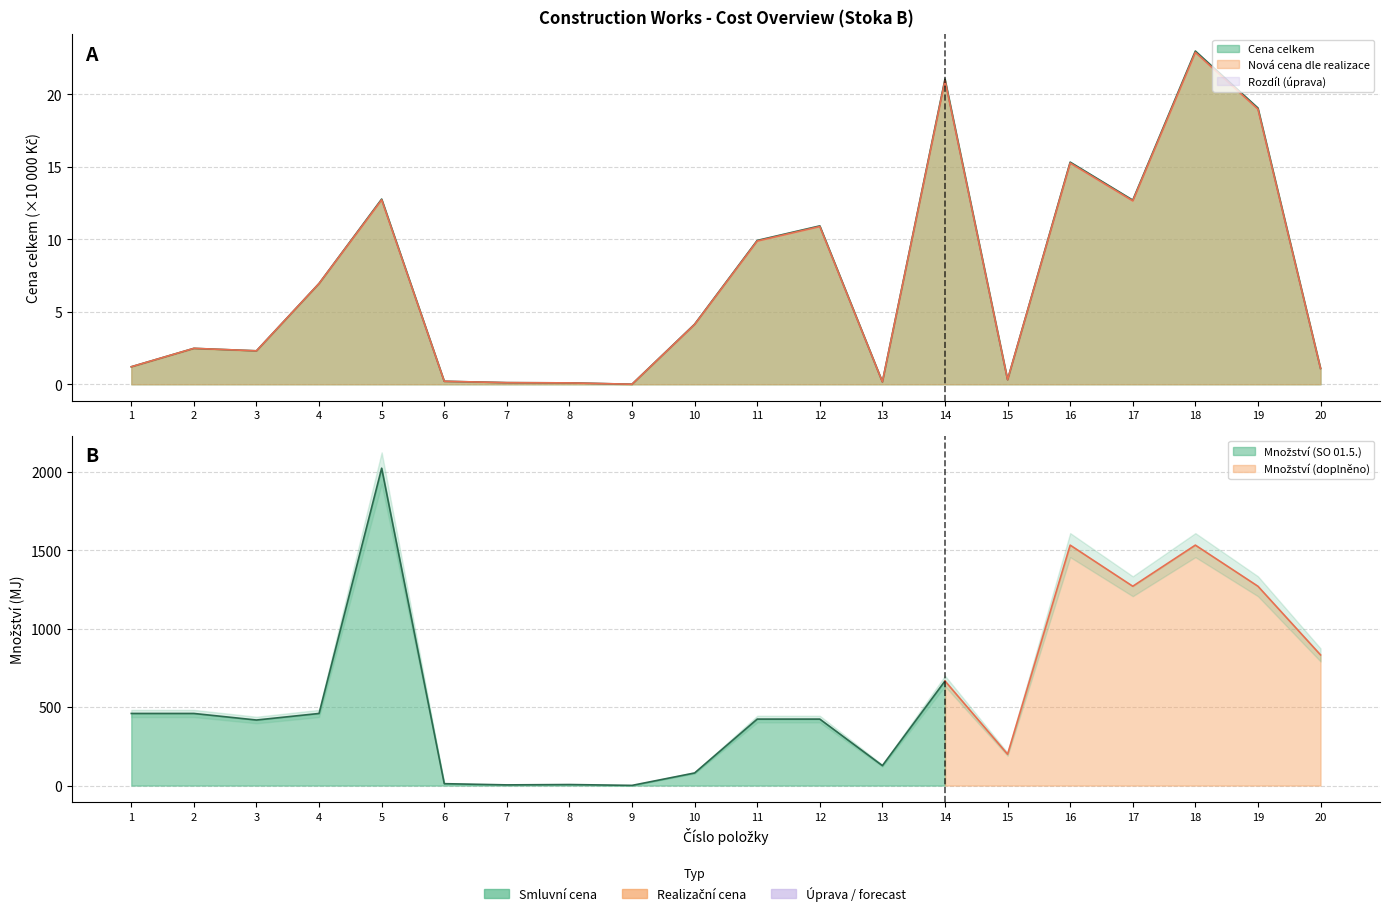

List the labels in order of Nova cena value, largest first.

18, 14, 19, 16, 5, 17, 12, 11, 4, 10, 2, 3, 1, 20, 15, 6, 13, 7, 8, 9